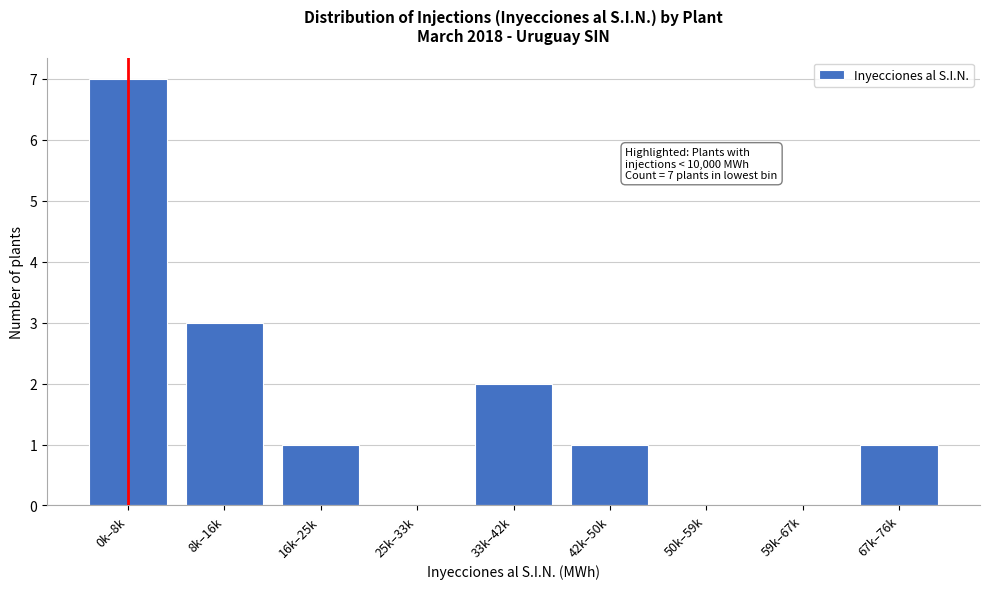

Reading right to left, what are all the values shown in this chart?

67k–76k=1	59k–67k=0	50k–59k=0	42k–50k=1	33k–42k=2	25k–33k=0	16k–25k=1	8k–16k=3	0k–8k=7